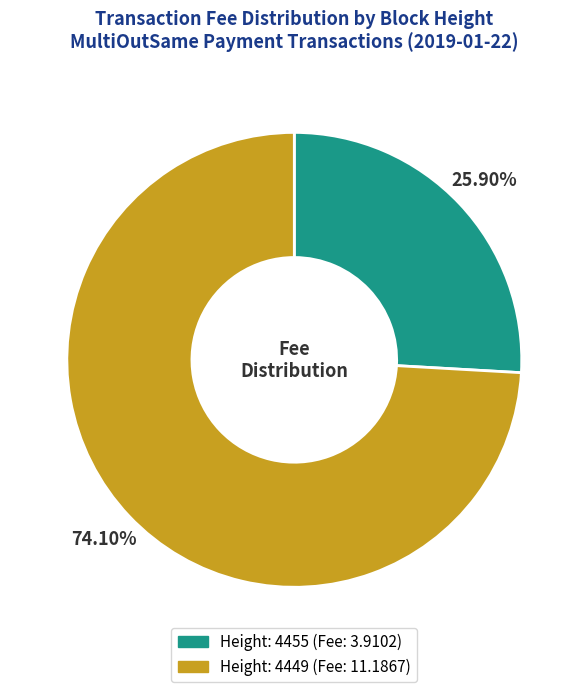

Does any single category account for the majority?

Yes